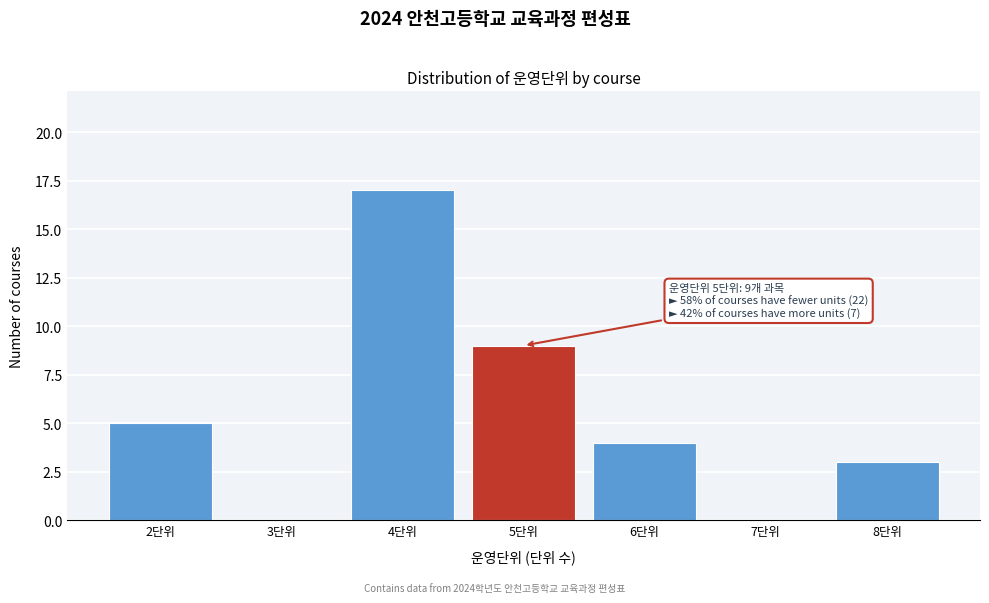

Reading left to right, what are all the values shown in this chart?

2단위=5	3단위=0	4단위=17	5단위=9	6단위=4	7단위=0	8단위=3